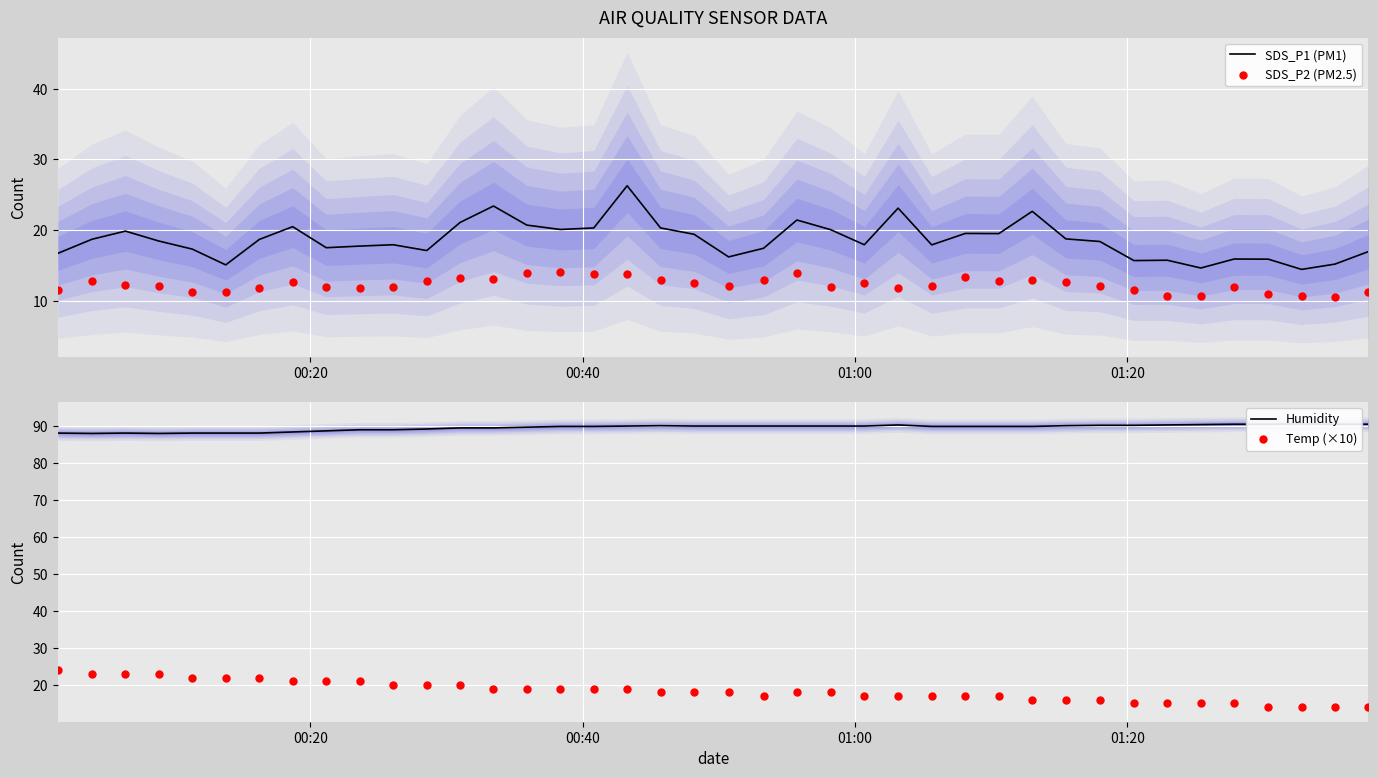

What is the minimum value for SDS_P1 (PM1)?

14.4